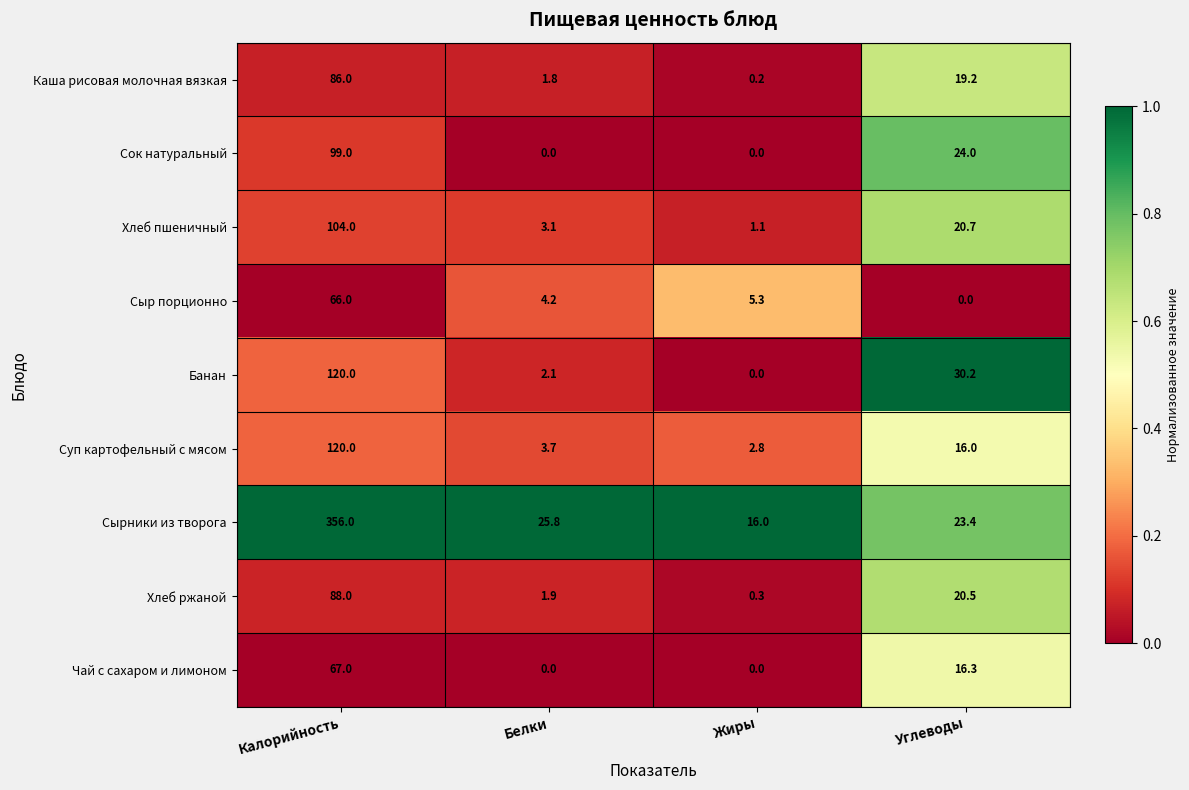

Which series has the largest range (max minus min)?

Сырники из творога